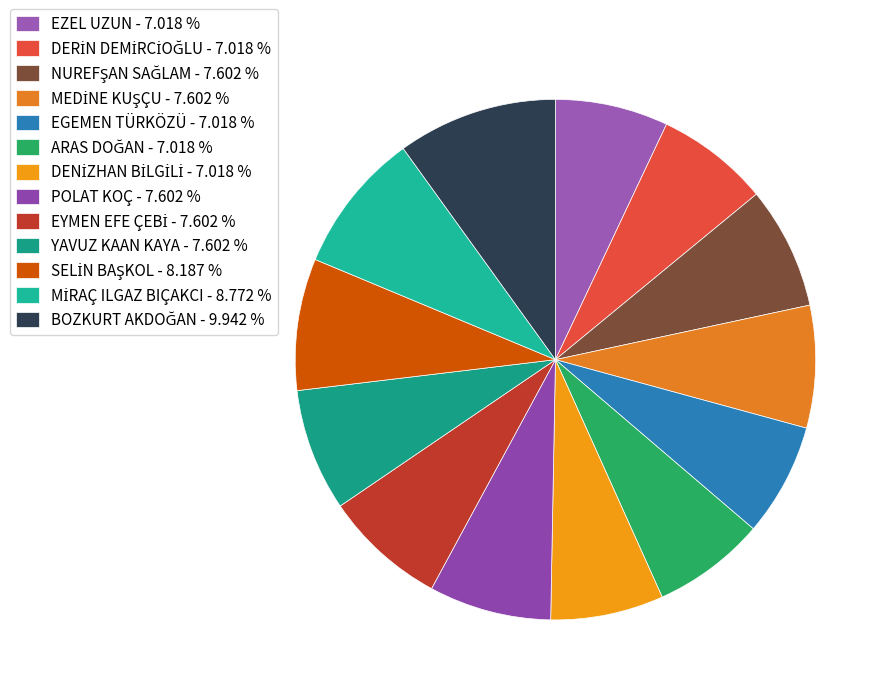

True or false: ARAS DOĞAN accounts for 7% of the total.

True